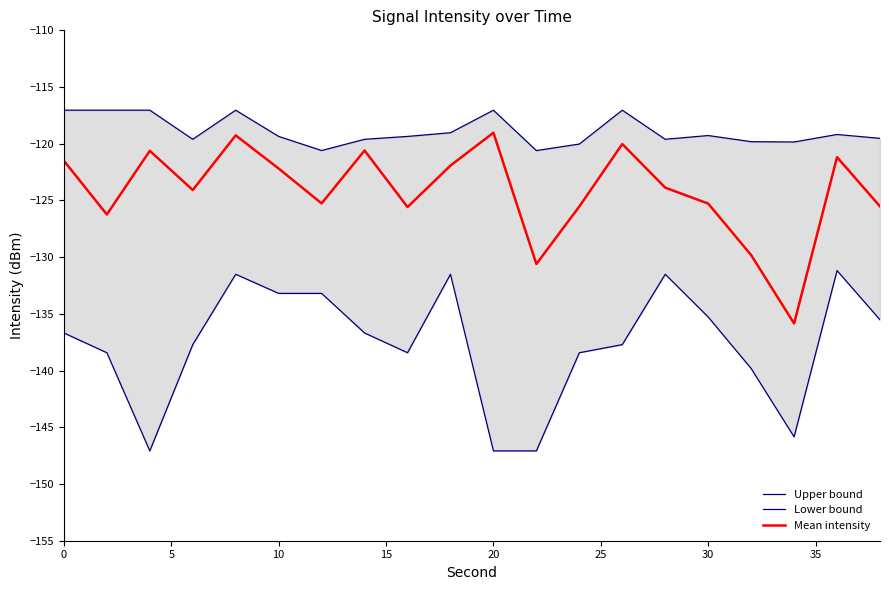

True or false: Upper bound and Lower bound cross at least once.

False